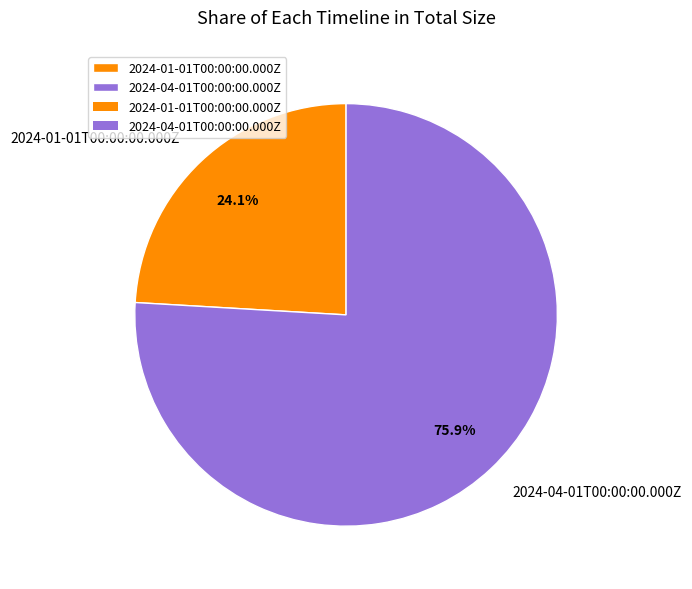

How many segments does this pie chart have?

2